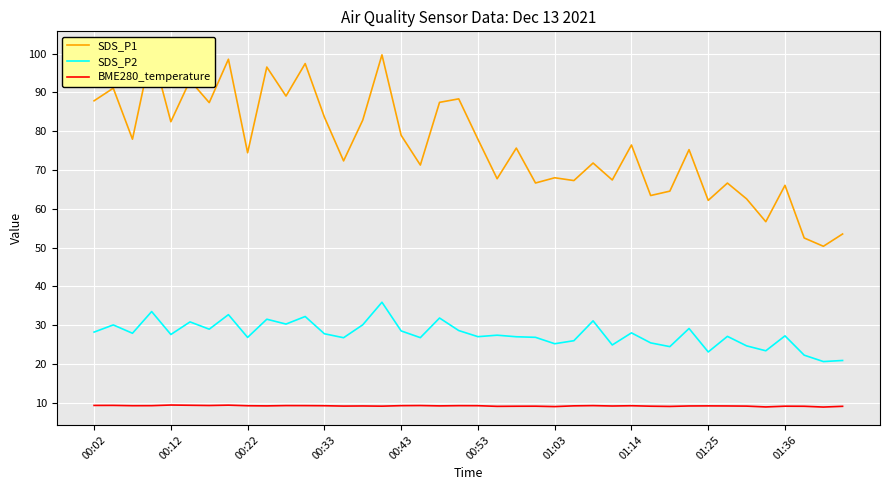

At how many categories does at least one series exceed 20?

40